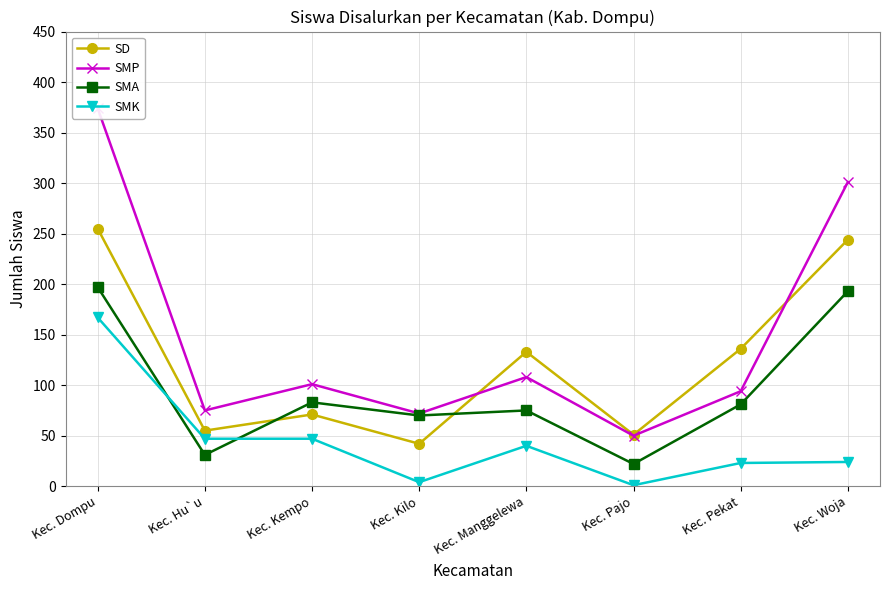

Where is the first local minimum for SMP?

Kec. Hu`u